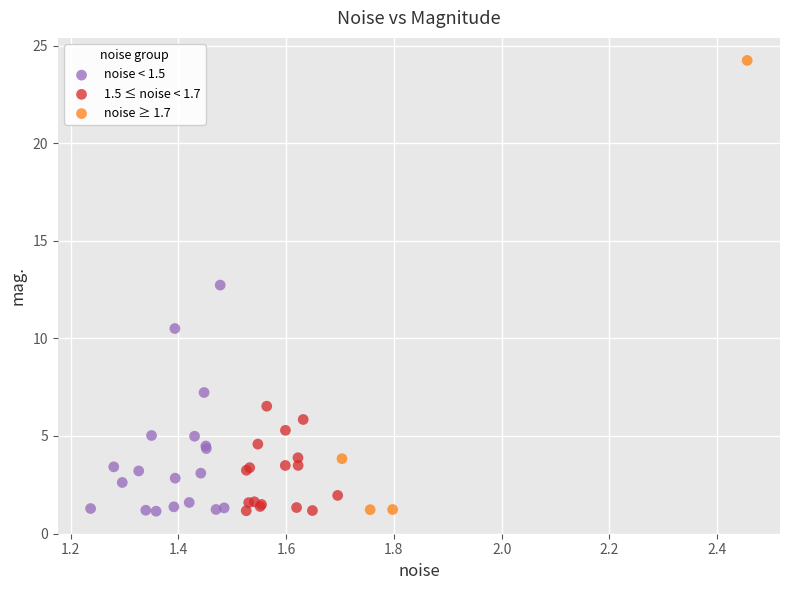

Which series has the largest Y range (max minus min)?

noise ≥ 1.7